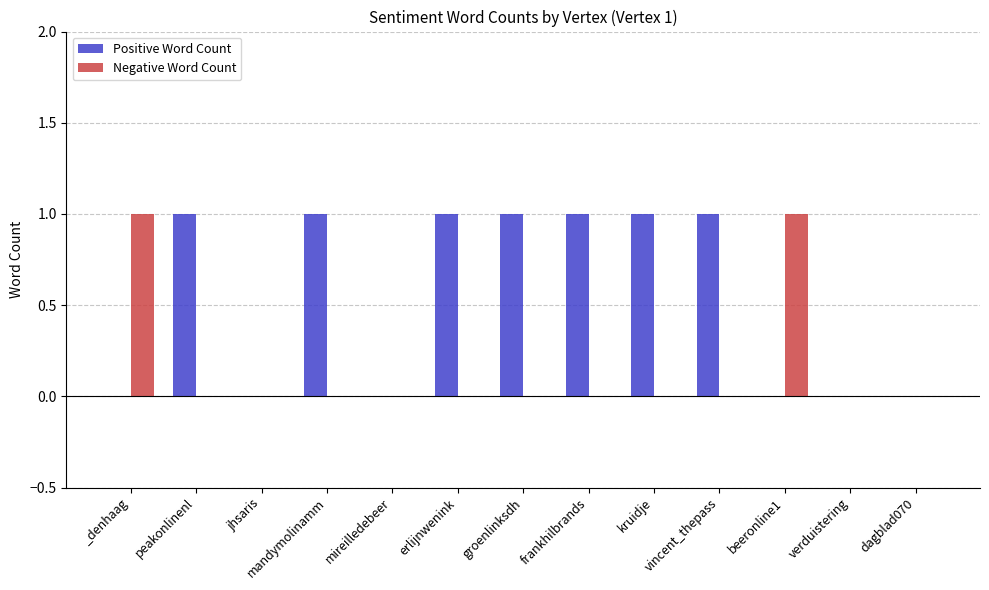

Which series has the largest total across all categories?

Positive Word Count